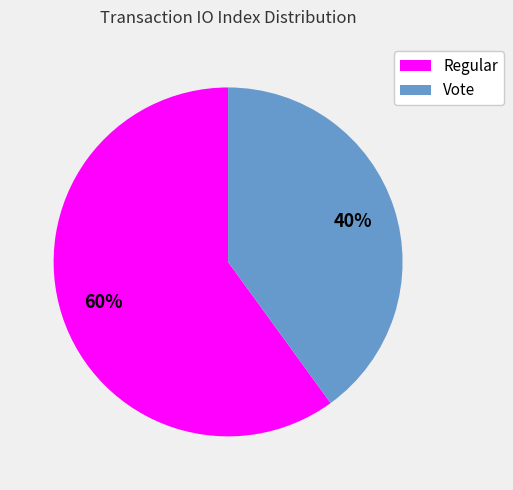

How many slices are in this pie chart?

2